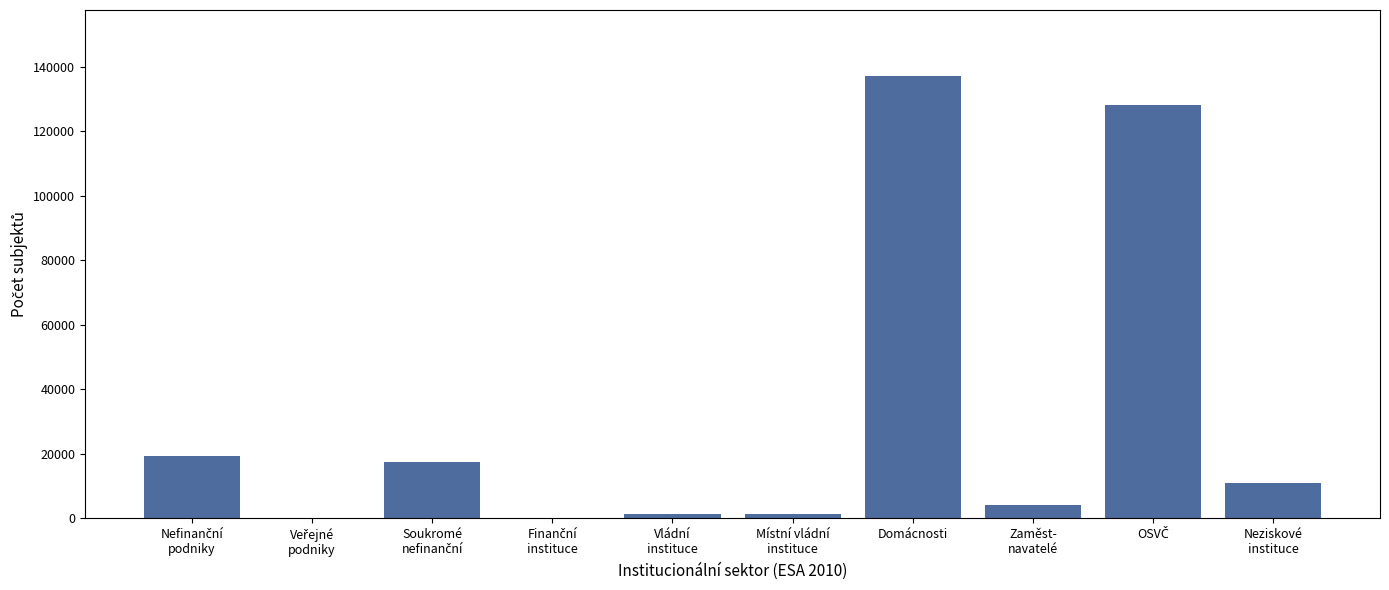

Which category has the highest value across all series?

Domácnosti